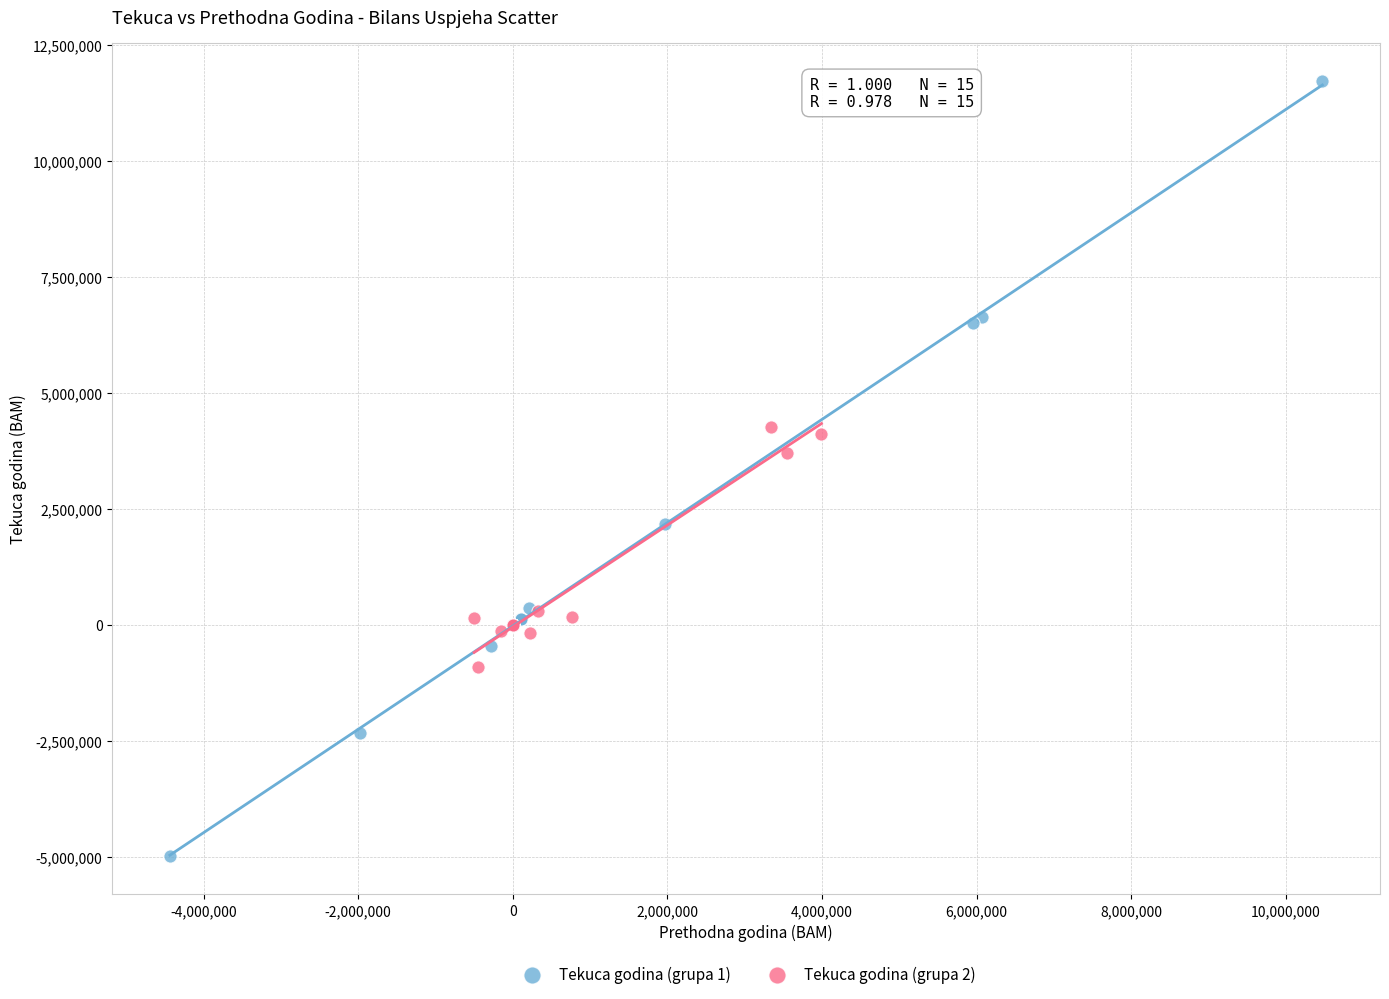

Which series has the largest Y range (max minus min)?

Tekuca godina (grupa 1)